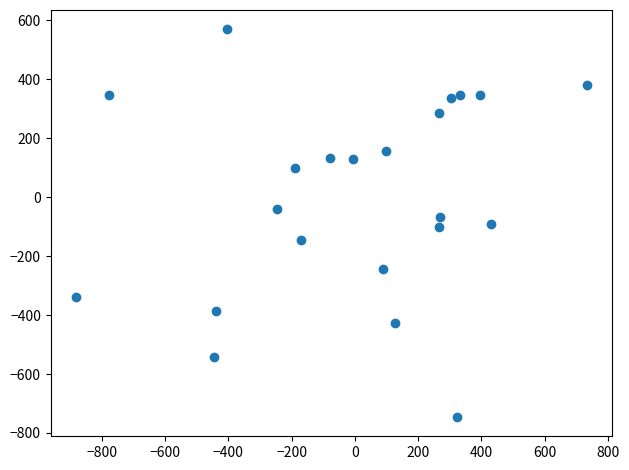

What is the range of X values (max minus min)?

1613.0